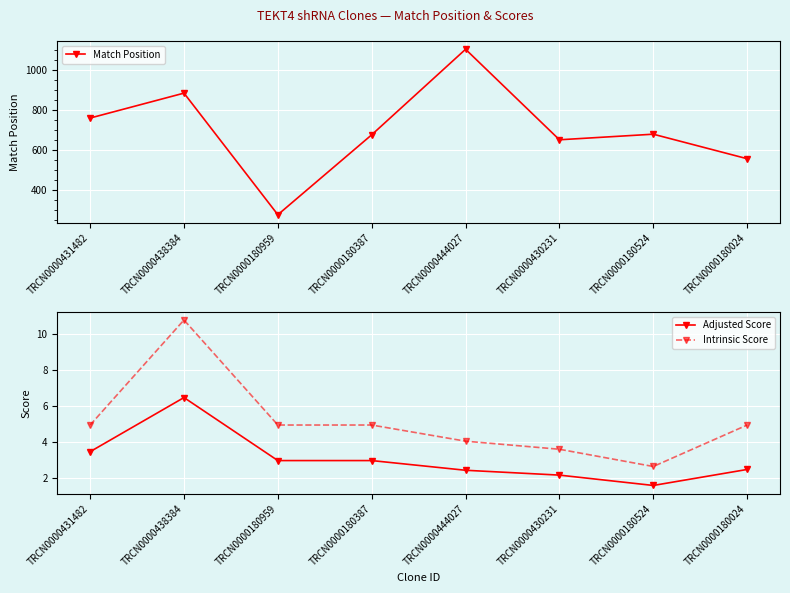

Reading left to right, what are all the values shown in this chart?

Match Position: TRCN0000431482=759.0	TRCN0000438384=884.0	TRCN0000180959=274.0	TRCN0000180387=675.0	TRCN0000444027=1104.0	TRCN0000430231=650.0	TRCN0000180524=678.0	TRCN0000180024=555.0
Adjusted Score: TRCN0000431482=3.5	TRCN0000438384=6.5	TRCN0000180959=3.0	TRCN0000180387=3.0	TRCN0000444027=2.4	TRCN0000430231=2.2	TRCN0000180524=1.6	TRCN0000180024=2.5
Intrinsic Score: TRCN0000431482=5.0	TRCN0000438384=10.8	TRCN0000180959=5.0	TRCN0000180387=5.0	TRCN0000444027=4.0	TRCN0000430231=3.6	TRCN0000180524=2.6	TRCN0000180024=5.0